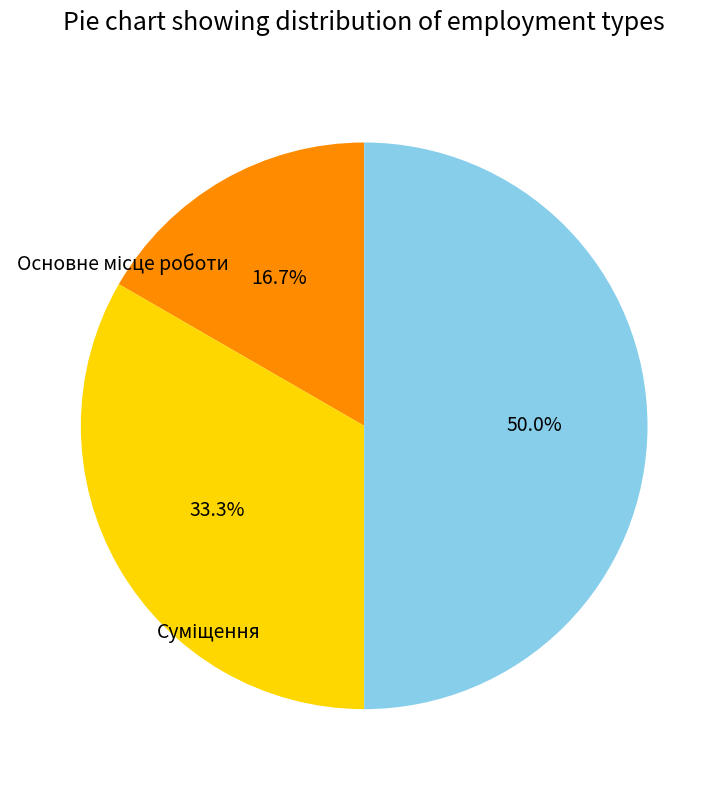

How many slices are in this pie chart?

3